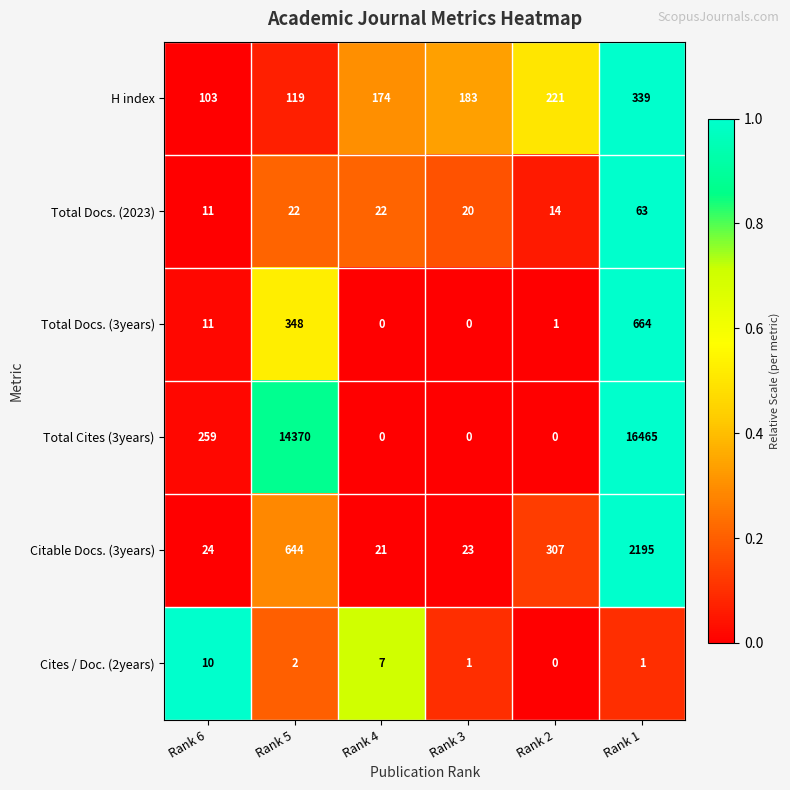

Rank the series at Rank 5 from lowest to highest value.

Cites / Doc. (2years), Total Docs. (2023), H index, Total Docs. (3years), Citable Docs. (3years), Total Cites (3years)